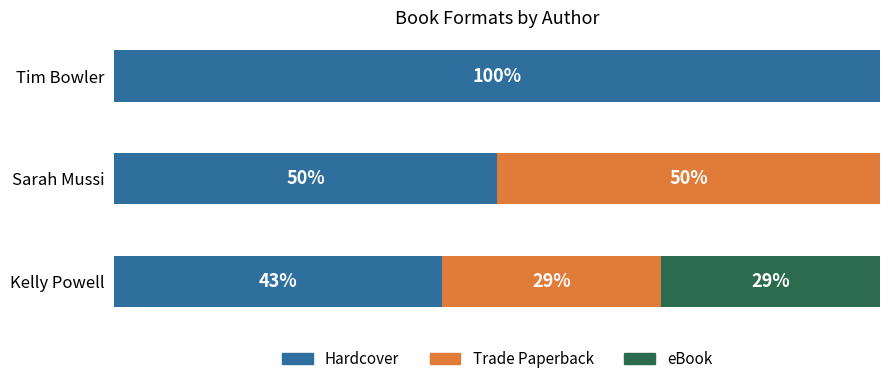

What are all the series names shown in the legend?

Hardcover, Trade Paperback, eBook